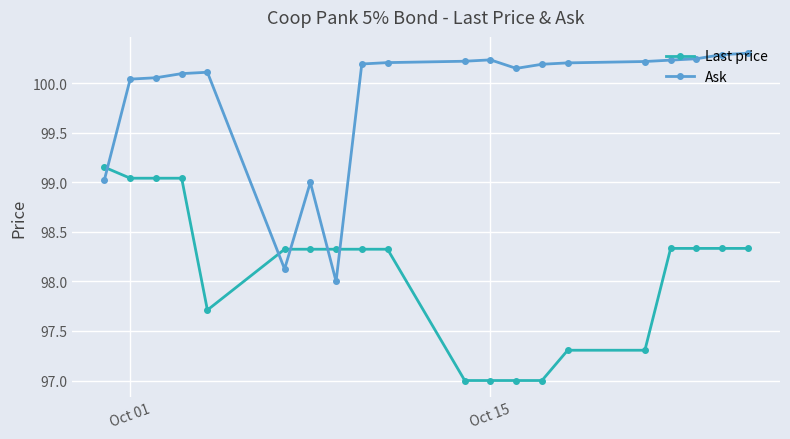

True or false: Last price and Ask intersect in this chart.

True